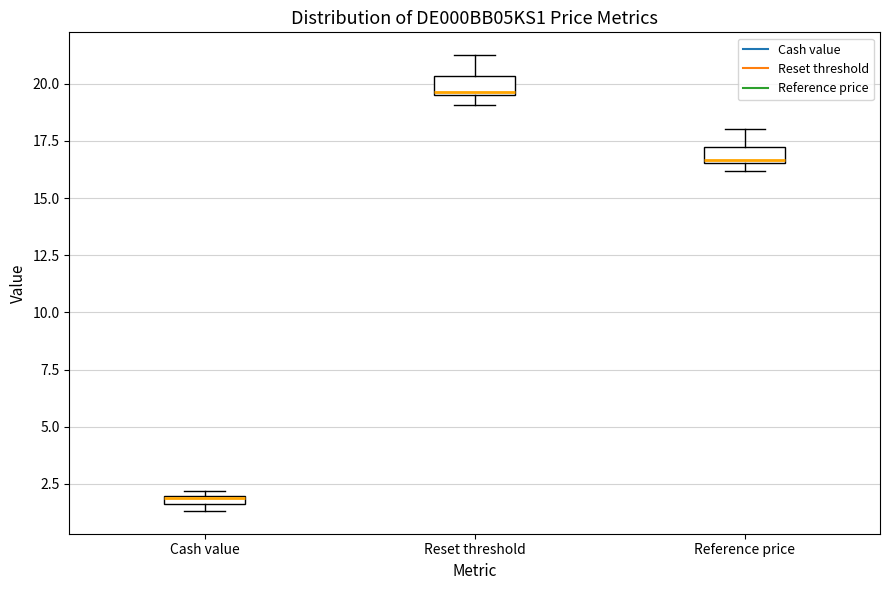

Which box has the lowest median line?

Cash value